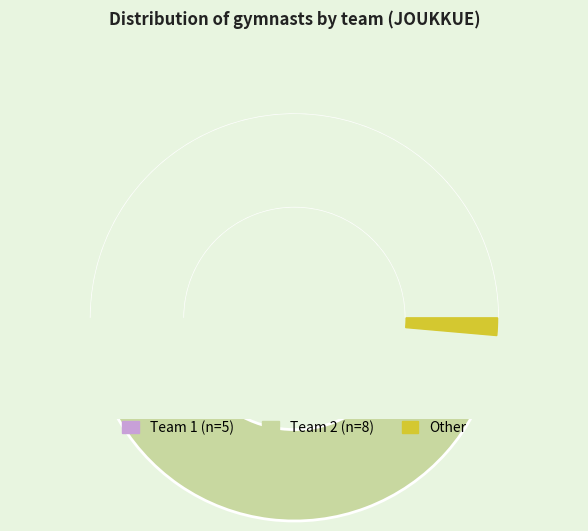

To the nearest percent, what percentage of the pie is 2?

62%